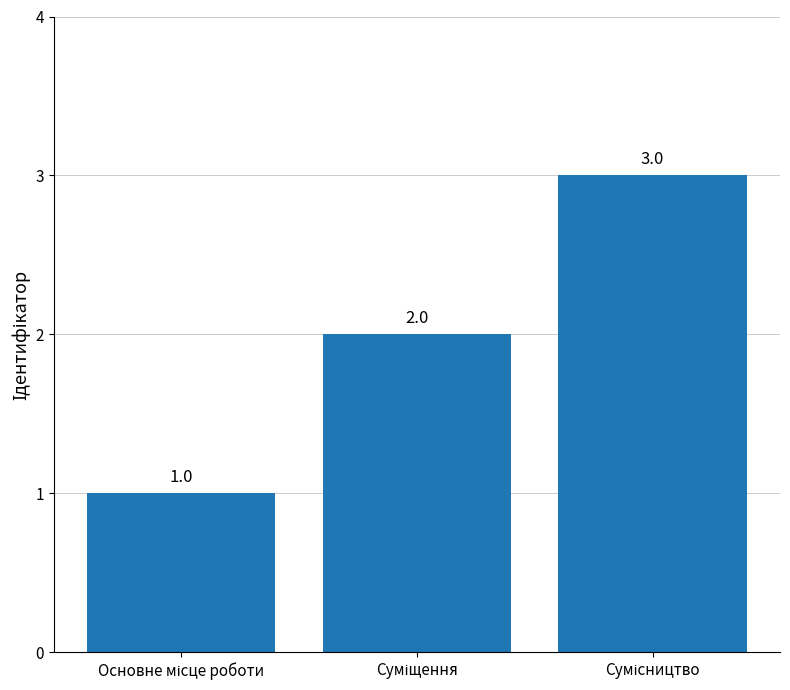

Count the values in the range 1 to 3.

3